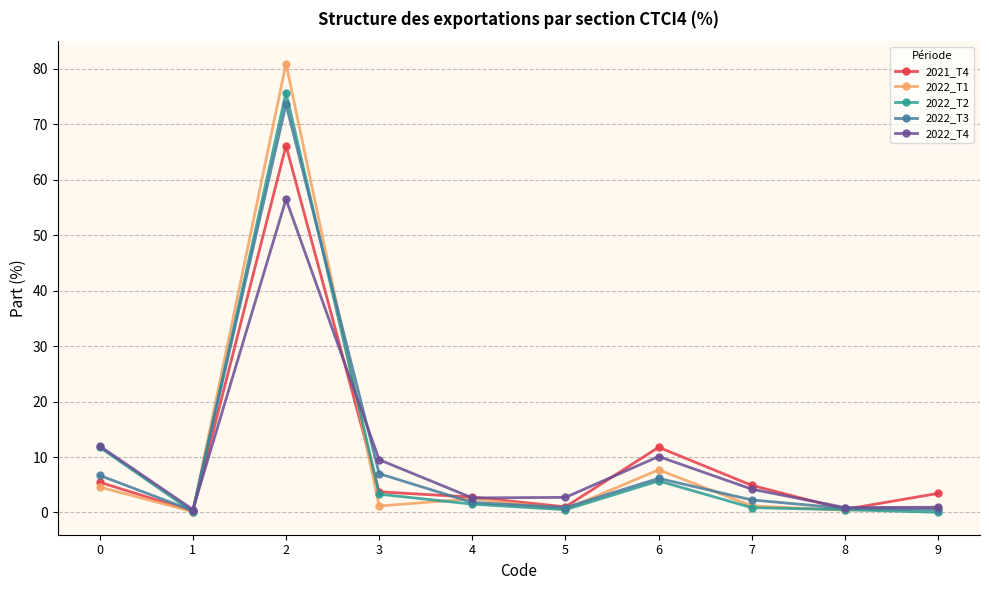

Which series has the widest spread of values?

2022_T1